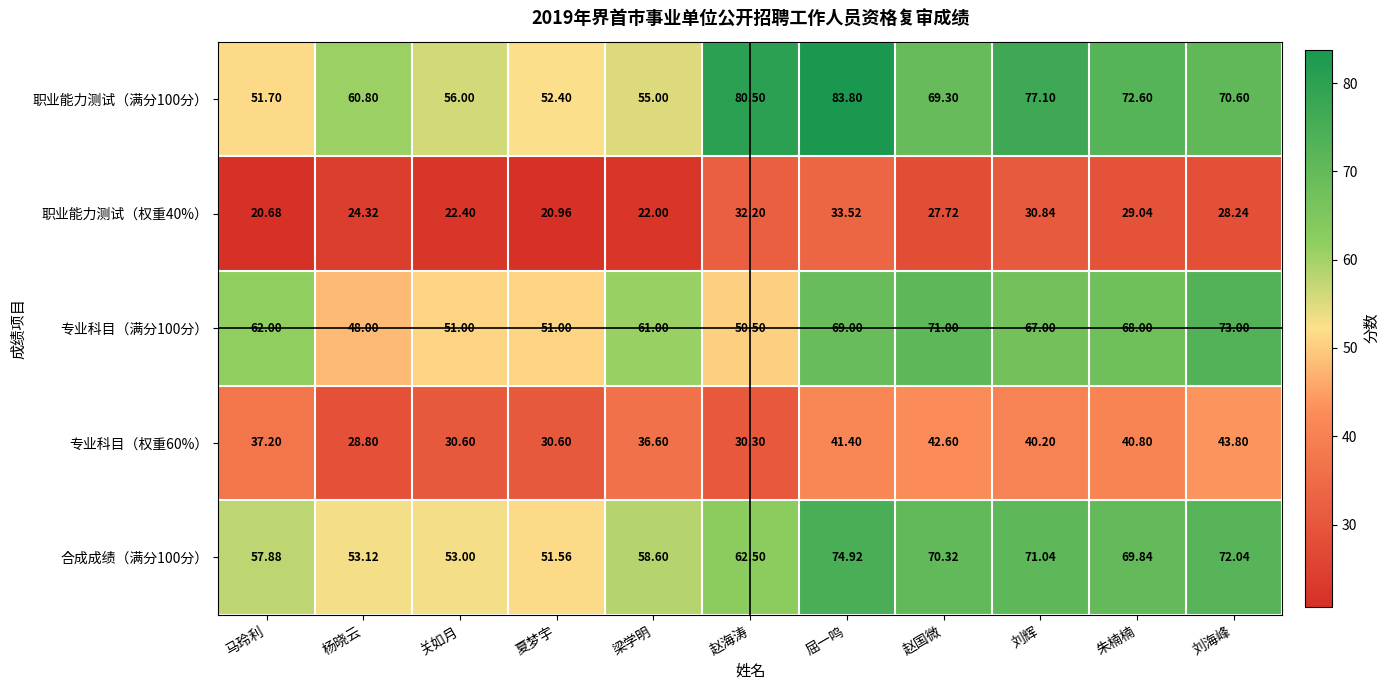

At which category is the sum across all series the highest?

屈一鸣